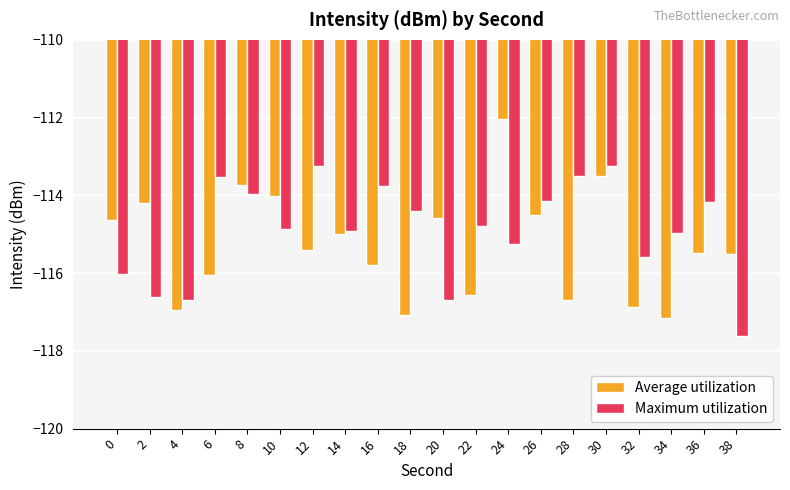

At which category is the sum across all series the highest?

30